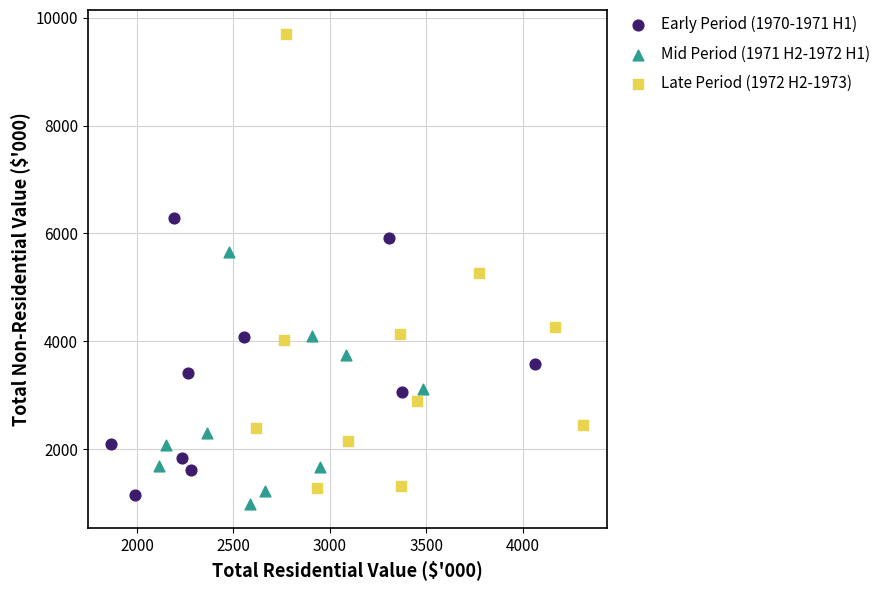

Which series contains the lowest Y value?

Mid Period (1971 H2-1972 H1)